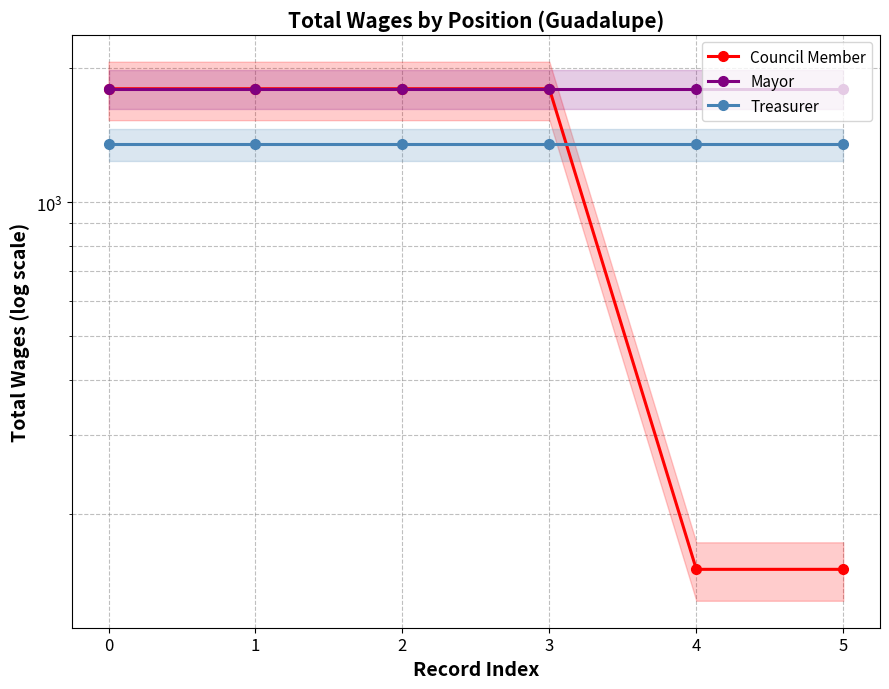

True or false: Mayor has more than 2 points higher than both neighbors.

False